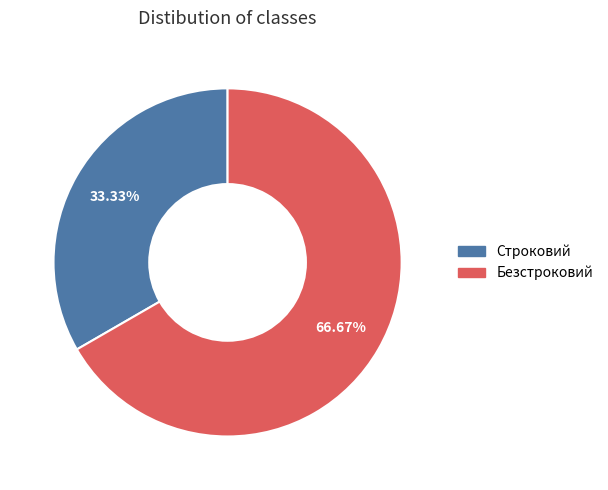

What is the ratio of the value at Безстроковий to the value at Строковий?

2.0